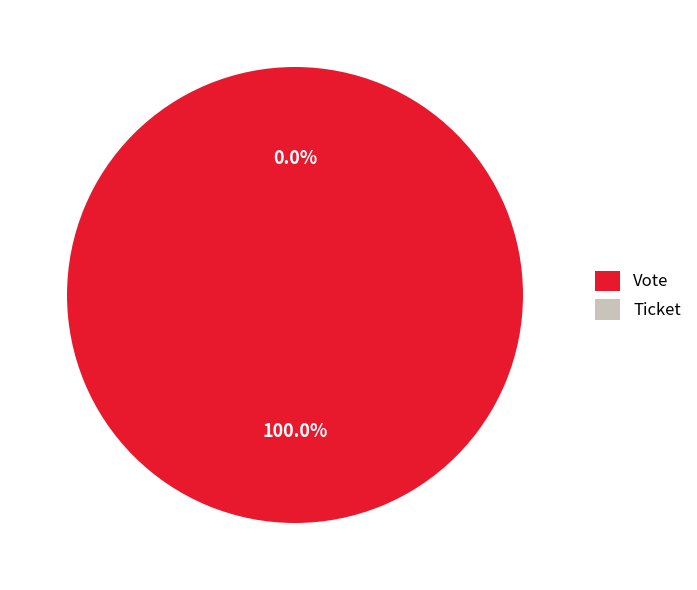

Rank the categories by value from lowest to highest.

Ticket, Vote